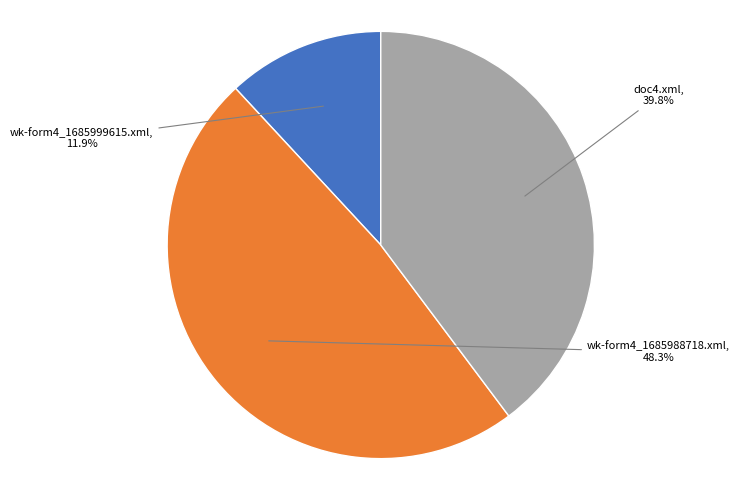

Is there any slice that represents more than half of the pie?

No